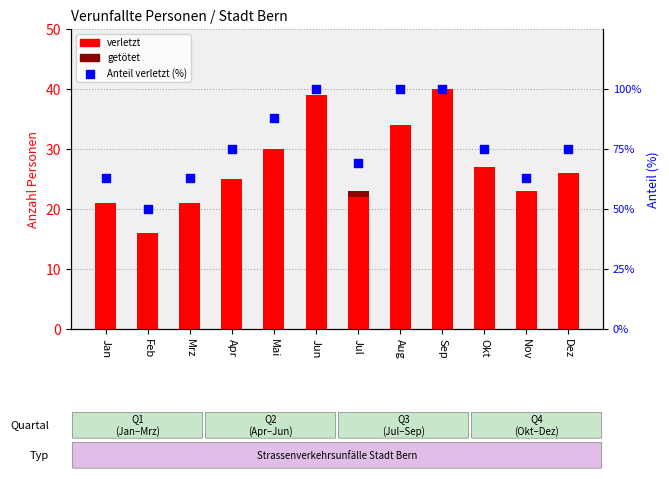

What are all the series names shown in the legend?

verletzt, getötet, Anteil (%)